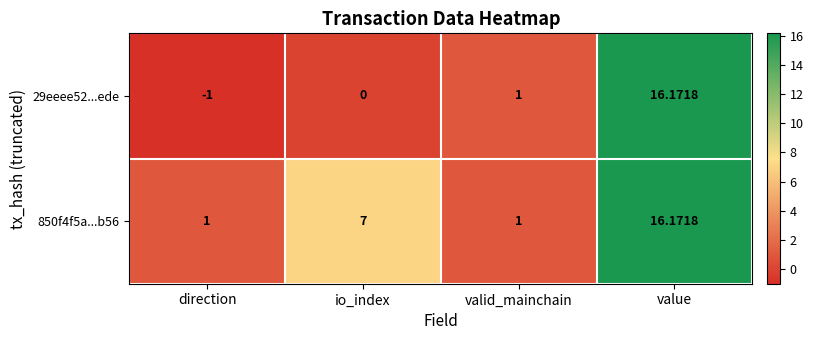

At which category is the sum across all series the highest?

value